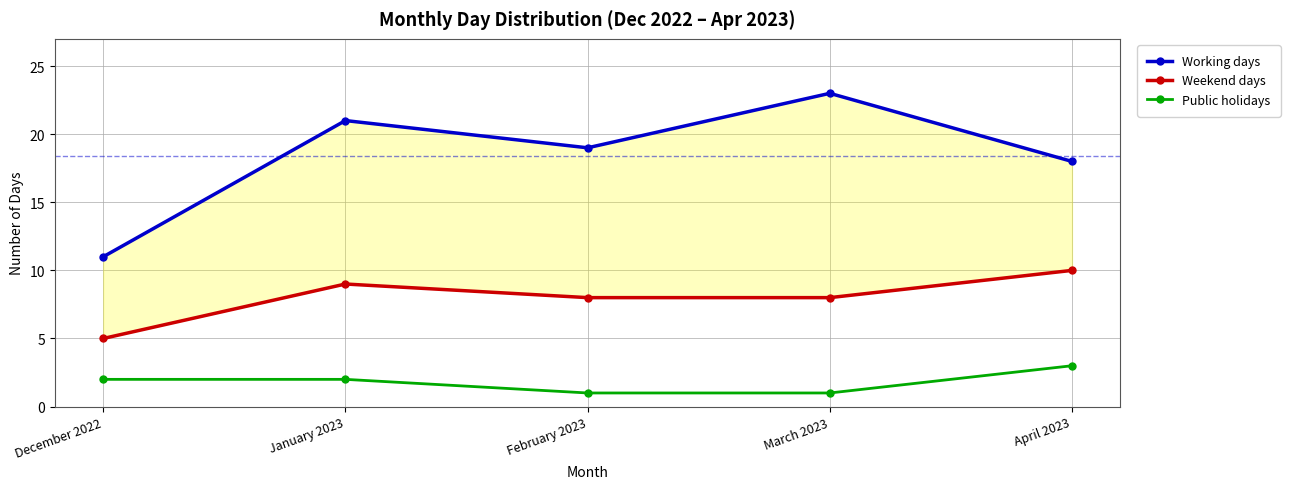

What is the difference between the highest and lowest values at March 2023?

22